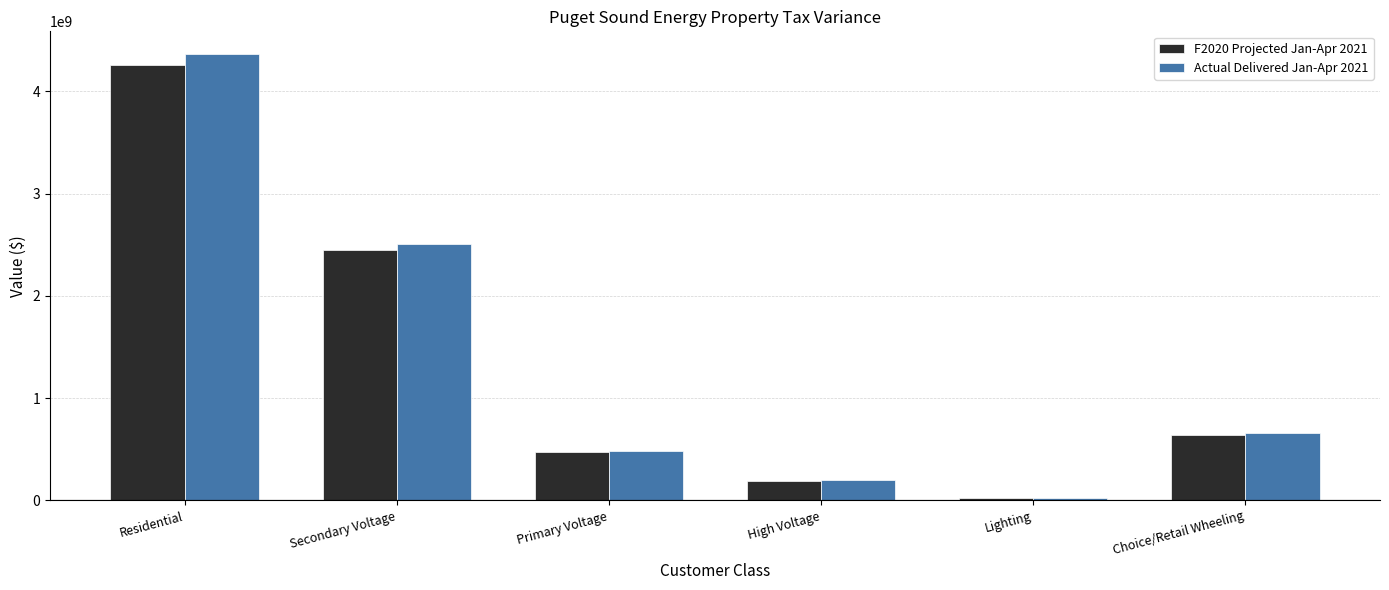

The value of Actual Delivered Jan-Apr 2021 at High Voltage is 363756770.9. True or false?

False